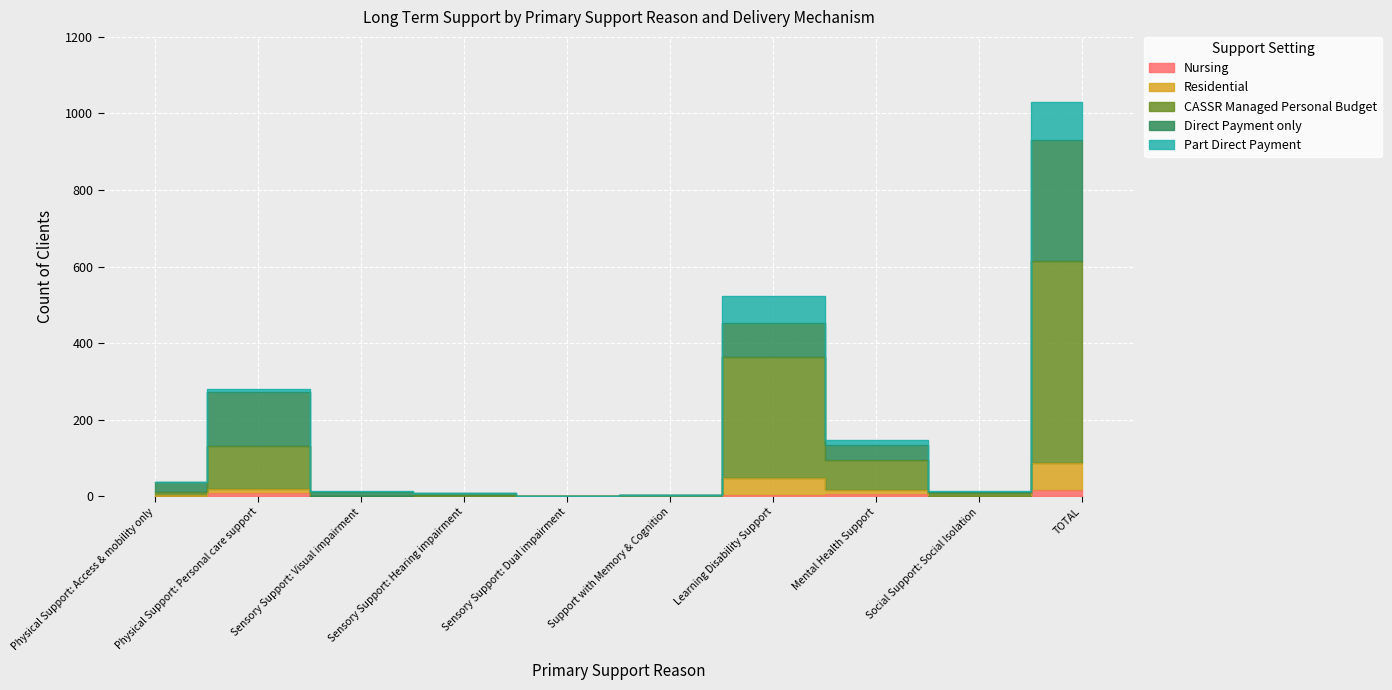

What is the label of the 3rd point from the left?

Sensory Support: Visual impairment